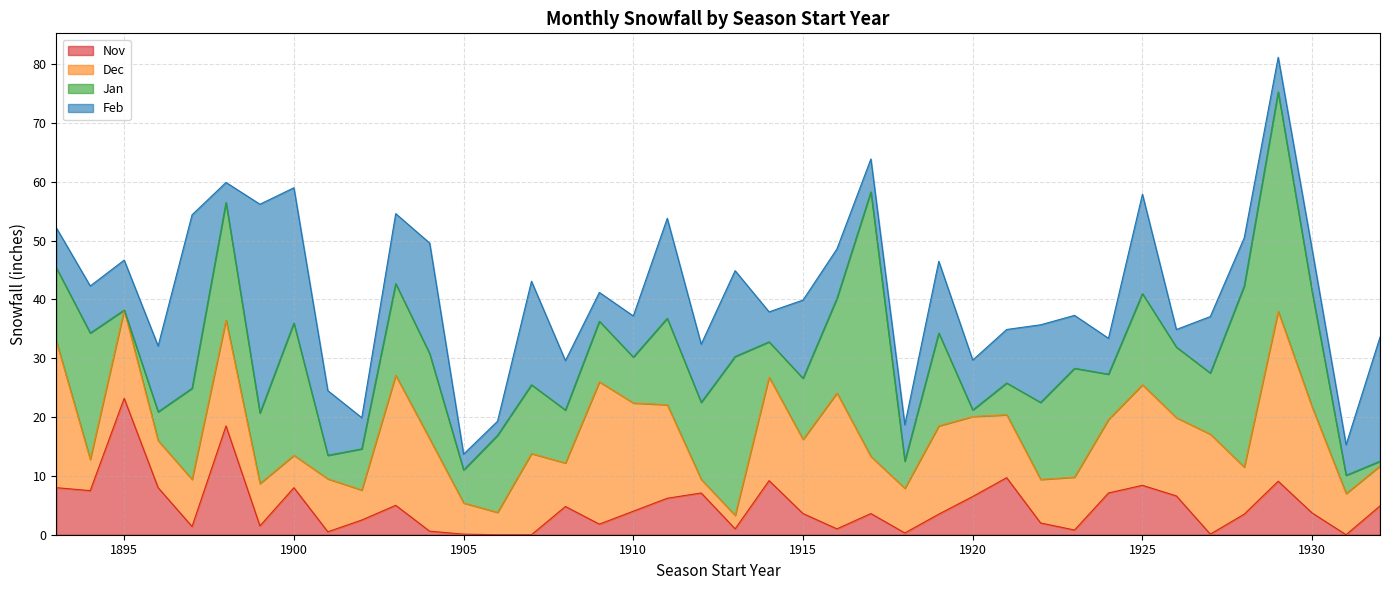

Reading left to right, what are all the values shown in this chart?

Nov: 1893=8.0	1894=7.5	1895=23.2	1896=8.0	1897=1.4	1898=18.5	1899=1.5	1900=8.0	1901=0.5	1902=2.5	1903=5.0	1904=0.6	1905=0.1	1906=0.0	1907=0.0	1908=4.8	1909=1.8	1910=4.0	1911=6.2	1912=7.1	1913=1.0	1914=9.2	1915=3.6	1916=1.0	1917=3.6	1918=0.3	1919=3.5	1920=6.5	1921=9.7	1922=2.0	1923=0.8	1924=7.1	1925=8.4	1926=6.6	1927=0.1	1928=3.5	1929=9.1	1930=3.7	1931=0.0	1932=4.9
Dec: 1893=24.9	1894=5.3	1895=15.0	1896=8.0	1897=8.0	1898=18.0	1899=7.2	1900=5.5	1901=9.0	1902=5.1	1903=22.1	1904=15.7	1905=5.3	1906=3.8	1907=13.8	1908=7.4	1909=24.2	1910=18.4	1911=15.9	1912=2.3	1913=2.3	1914=17.6	1915=12.6	1916=23.1	1917=9.7	1918=7.6	1919=15.0	1920=13.6	1921=10.7	1922=7.4	1923=9.0	1924=12.5	1925=17.1	1926=13.3	1927=17.0	1928=8.0	1929=28.9	1930=18.0	1931=7.0	1932=6.8
Jan: 1893=12.5	1894=21.5	1895=0.0	1896=4.9	1897=15.5	1898=20.0	1899=12.0	1900=22.5	1901=4.0	1902=7.0	1903=15.6	1904=14.5	1905=5.6	1906=13.1	1907=11.7	1908=9.0	1909=10.3	1910=7.8	1911=14.7	1912=13.1	1913=27.0	1914=6.0	1915=10.4	1916=16.1	1917=45.0	1918=4.6	1919=15.8	1920=1.1	1921=5.4	1922=13.1	1923=18.5	1924=7.7	1925=15.5	1926=12.0	1927=10.4	1928=30.8	1929=37.3	1930=19.6	1931=3.1	1932=0.8
Feb: 1893=6.8	1894=8.0	1895=8.5	1896=11.2	1897=29.5	1898=3.4	1899=35.5	1900=23.0	1901=11.0	1902=5.3	1903=11.9	1904=18.8	1905=2.7	1906=2.4	1907=17.6	1908=8.4	1909=4.9	1910=7.0	1911=17.0	1912=9.9	1913=14.6	1914=5.1	1915=13.3	1916=8.4	1917=5.6	1918=6.2	1919=12.2	1920=8.5	1921=9.1	1922=13.2	1923=9.0	1924=6.1	1925=16.9	1926=3.0	1927=9.6	1928=8.2	1929=5.9	1930=7.2	1931=5.2	1932=21.1